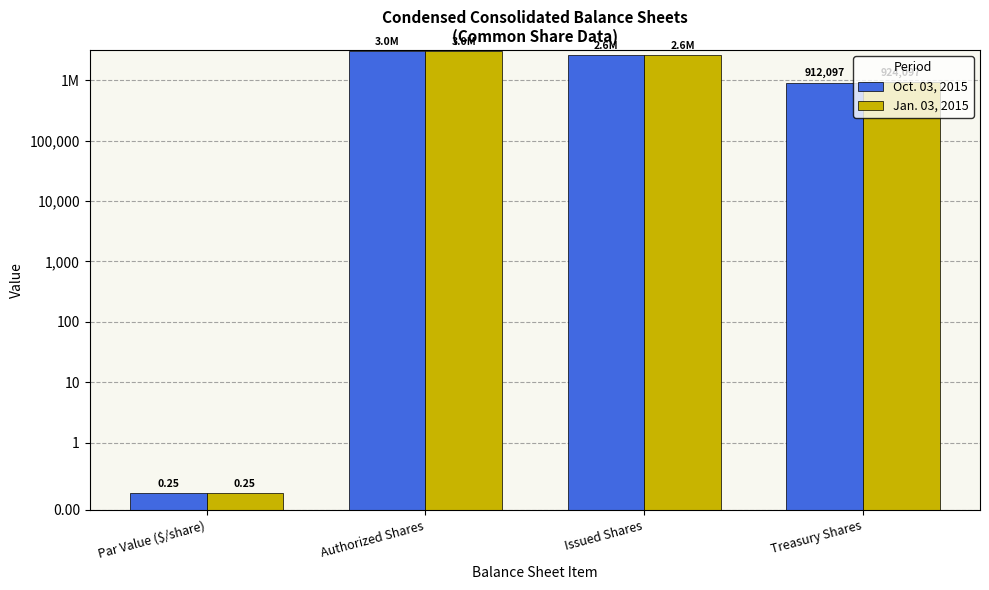

Reading left to right, extract all data points from this chart.

Oct. 03, 2015: 0.2	3000000.0	2574264.0	912097.0
Jan. 03, 2015: 0.2	3000000.0	2574264.0	924097.0